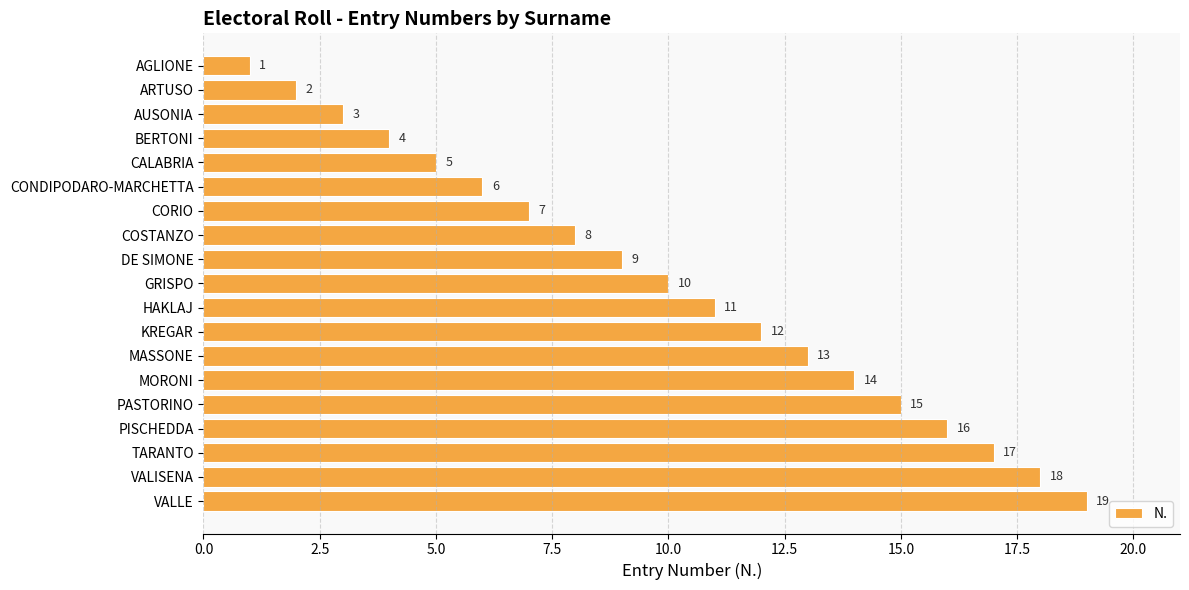

What is the label of the 12th bar from the bottom?

COSTANZO